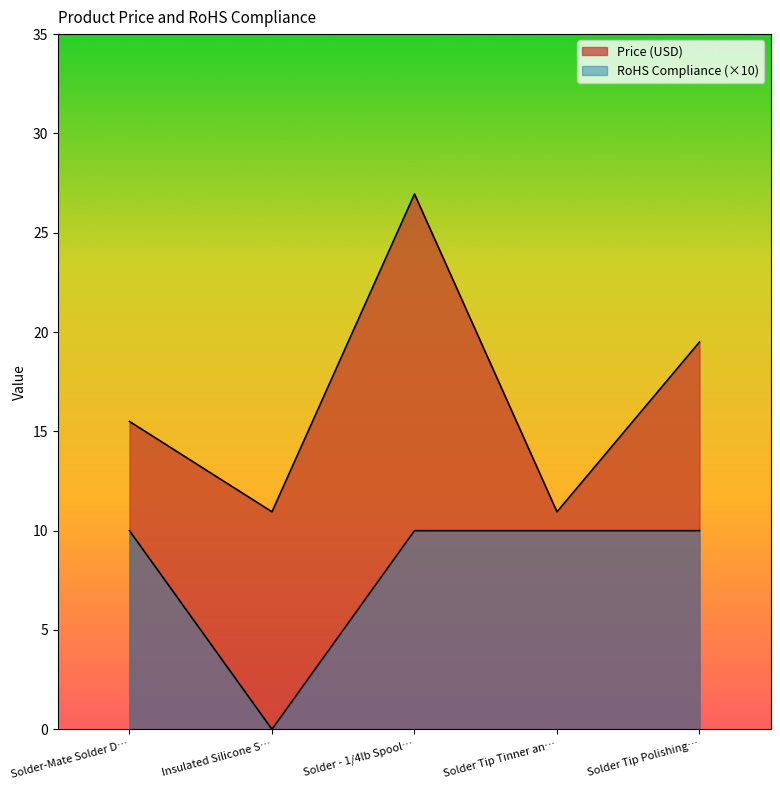

Reading right to left, extract all data points from this chart.

Price (USD): 19.5	10.9	26.9	10.9	15.5
RoHS Compliance: 10.0	10.0	10.0	0.0	10.0